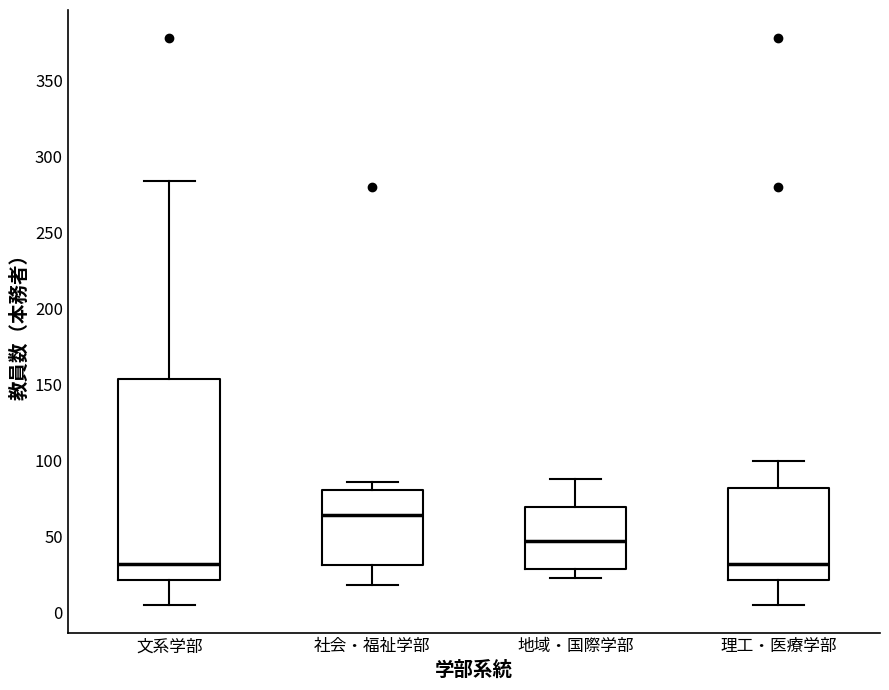

Which box has the highest median line?

社会・福祉学部